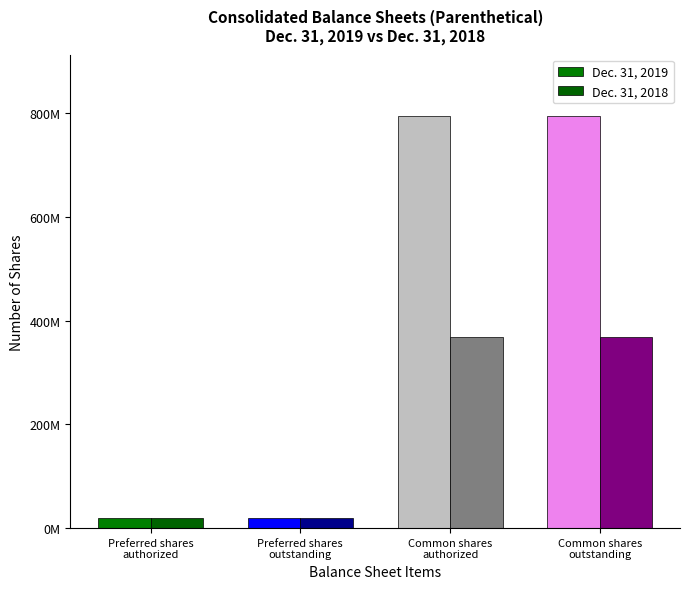

Does the chart contain stacked bars?

No